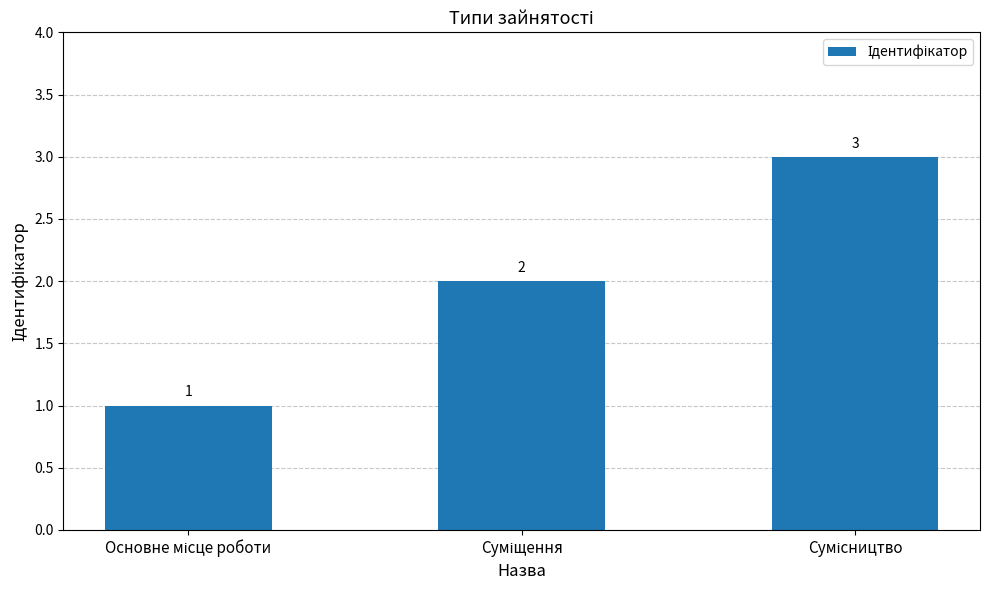

How many values are between 1 and 3?

3